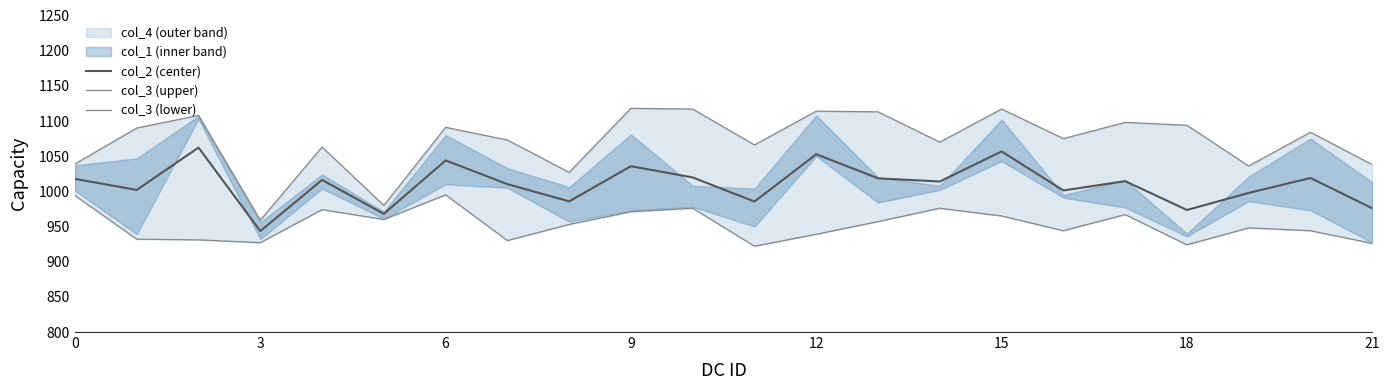

True or false: col_2 (center) has a value of 1035.8 at 9.

True